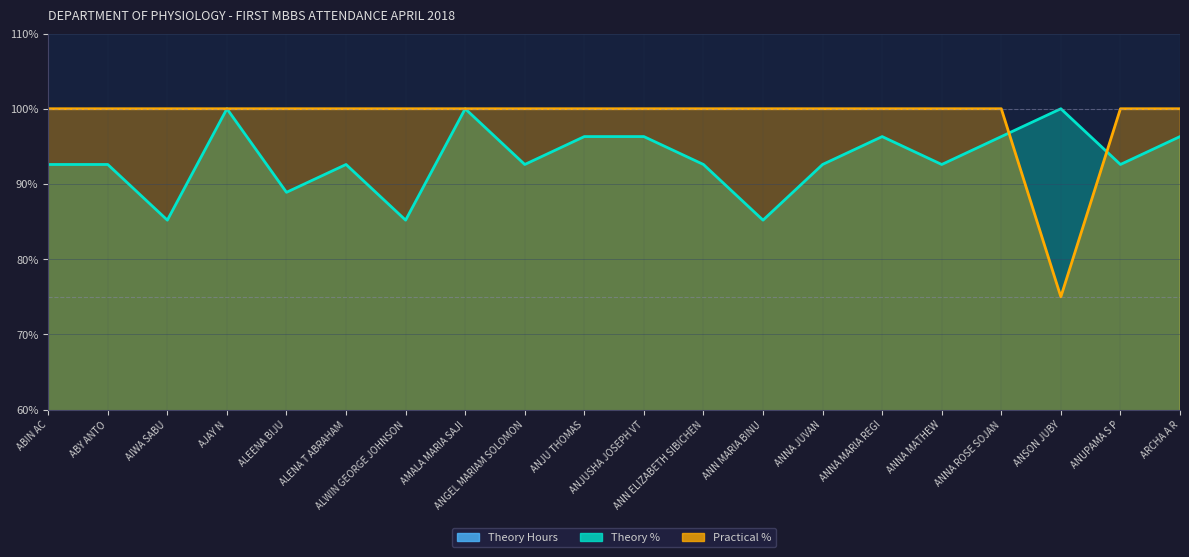

The value of Practical % at ANNA JUVAN is 175.3. True or false?

False